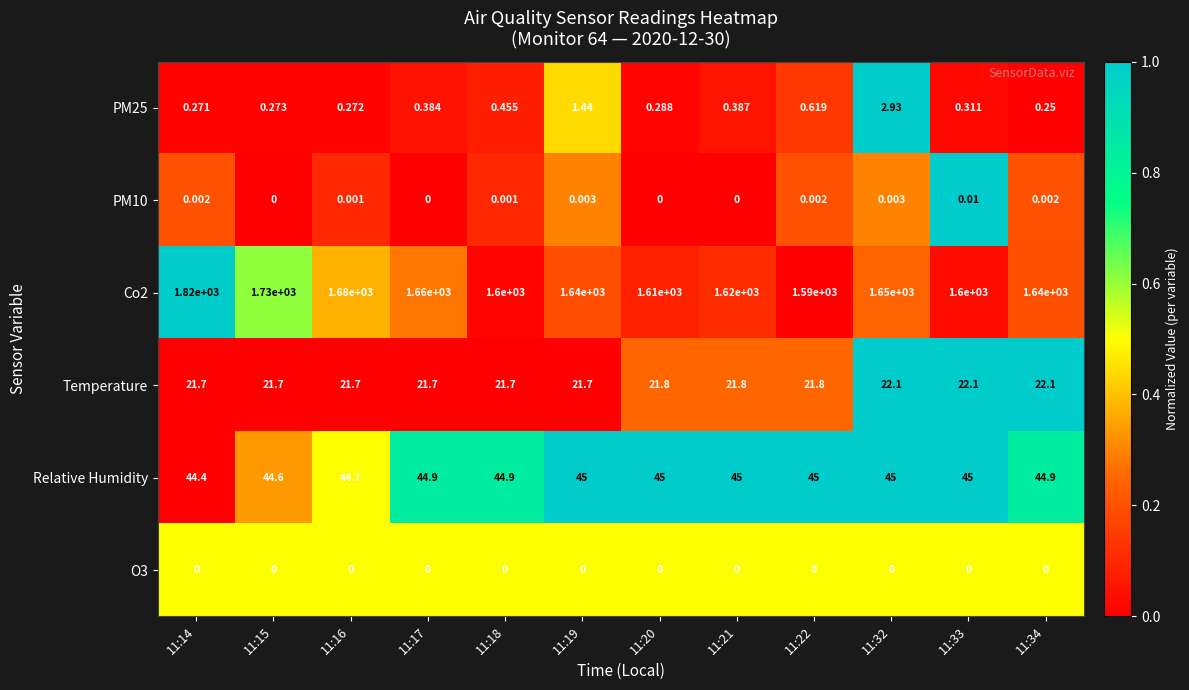

At 11:19, list the series in order from smallest to largest.

O3, PM10, PM25, Temperature, Relative Humidity, Co2